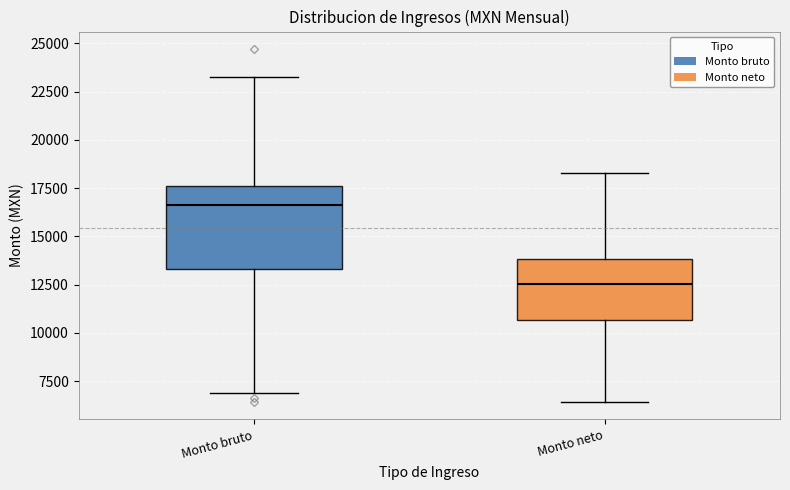

Where does the lower whisker of the box for Monto bruto end on the y-axis? The values are not printed on the chart, so give them approximately, as read against the axis.

7000